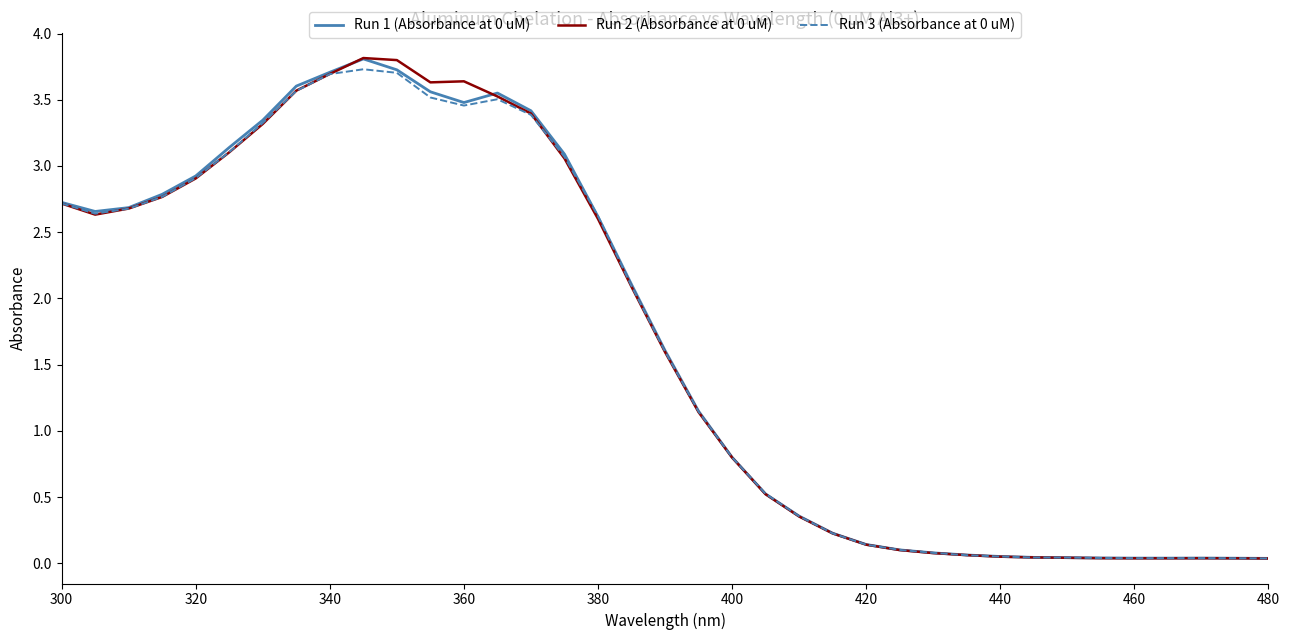

What is the highest value of the Run 2 (Absorbance at 0 uM) series?

3.8